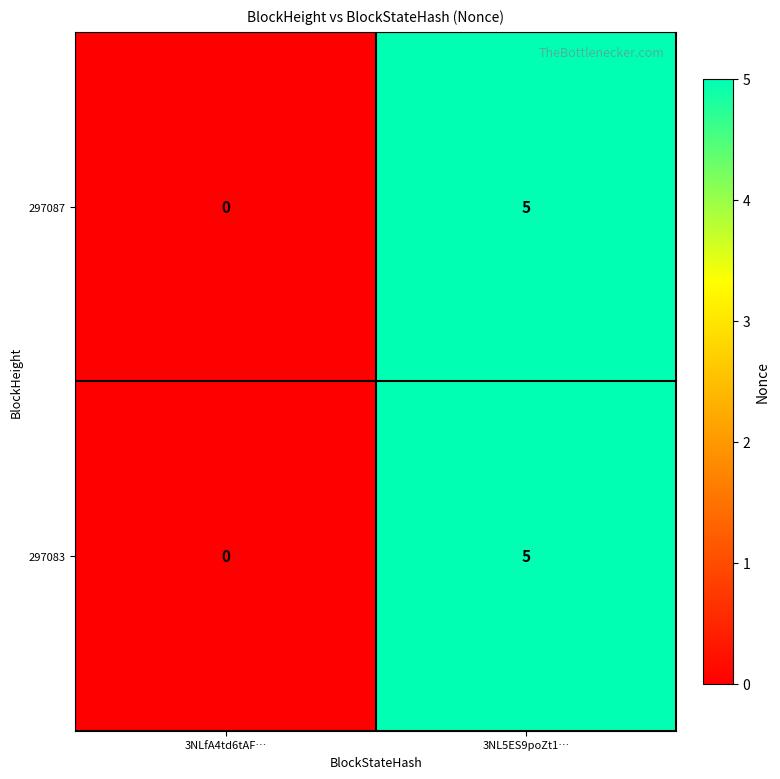

What is the sum of the 297083 values at 3NL5ES9poZt1… and 3NLfA4td6tAF…?

5